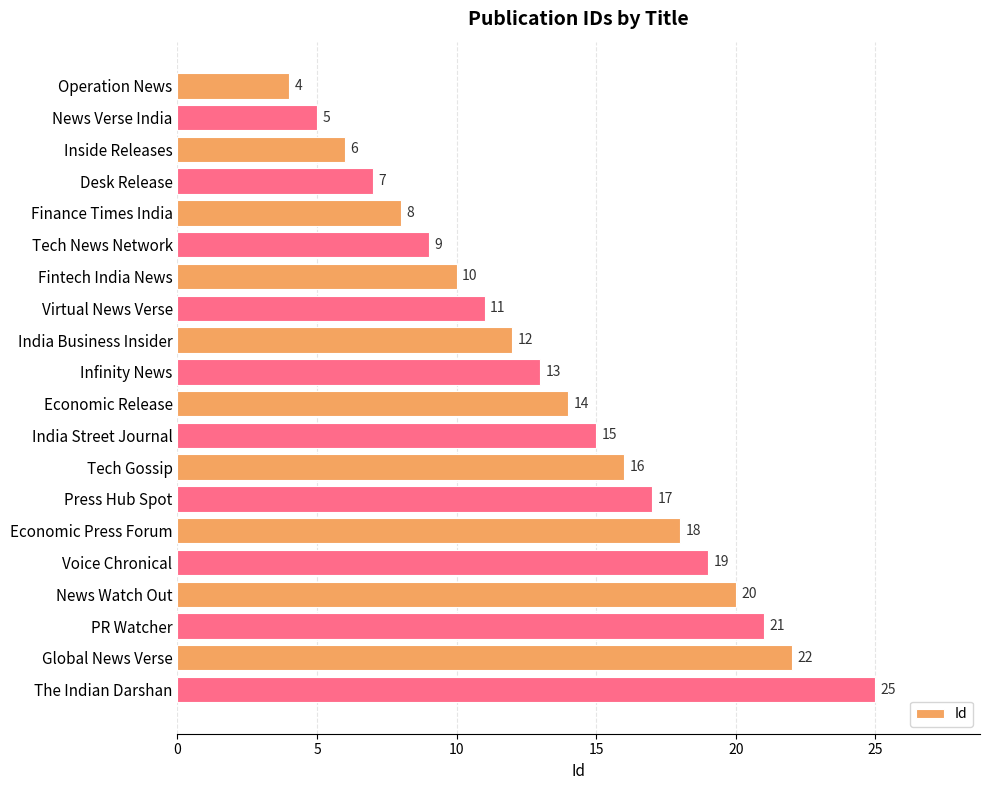

Is it true that the value at Economic Release is 19?

False